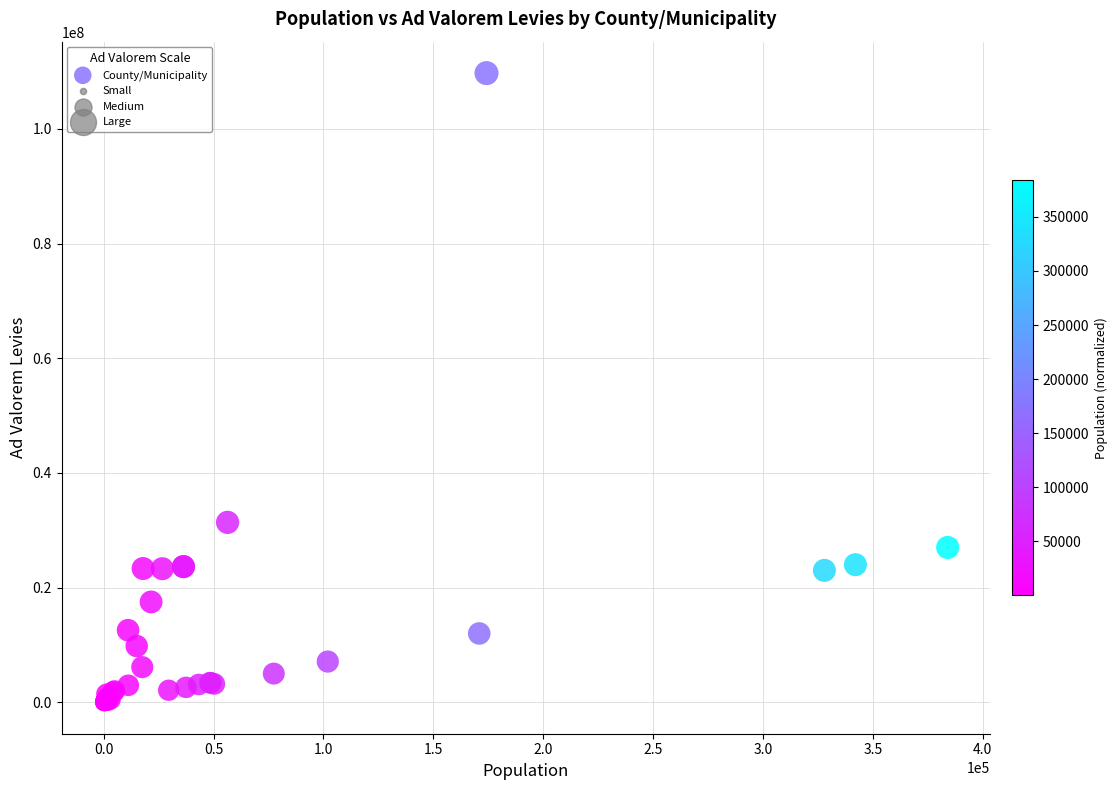

What Y value in the scatter plot is closest to 54864530?

31375480